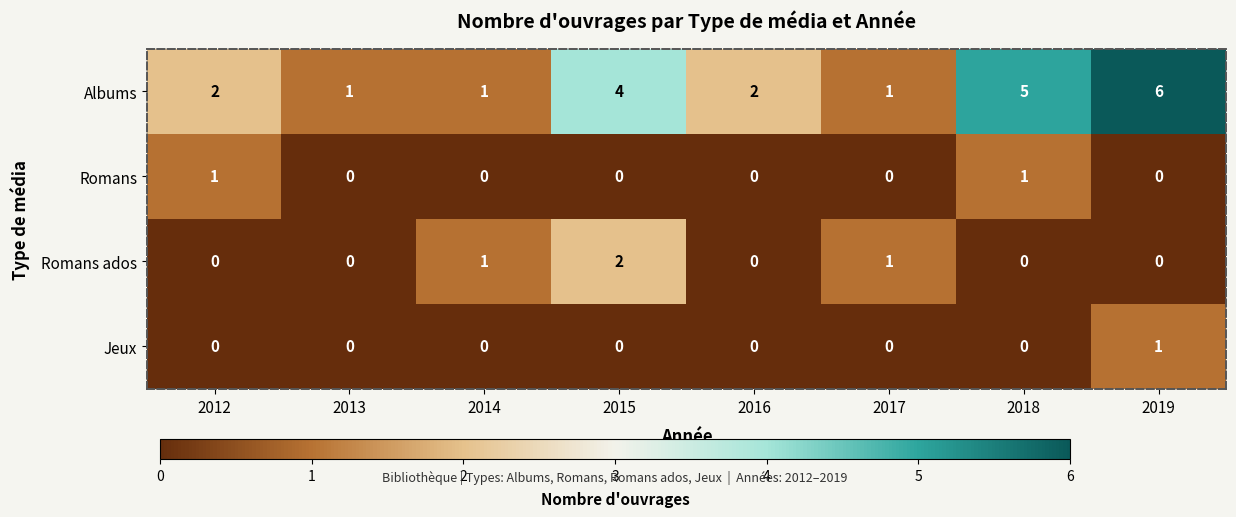

At which category does the chart reach its peak across all series?

2019